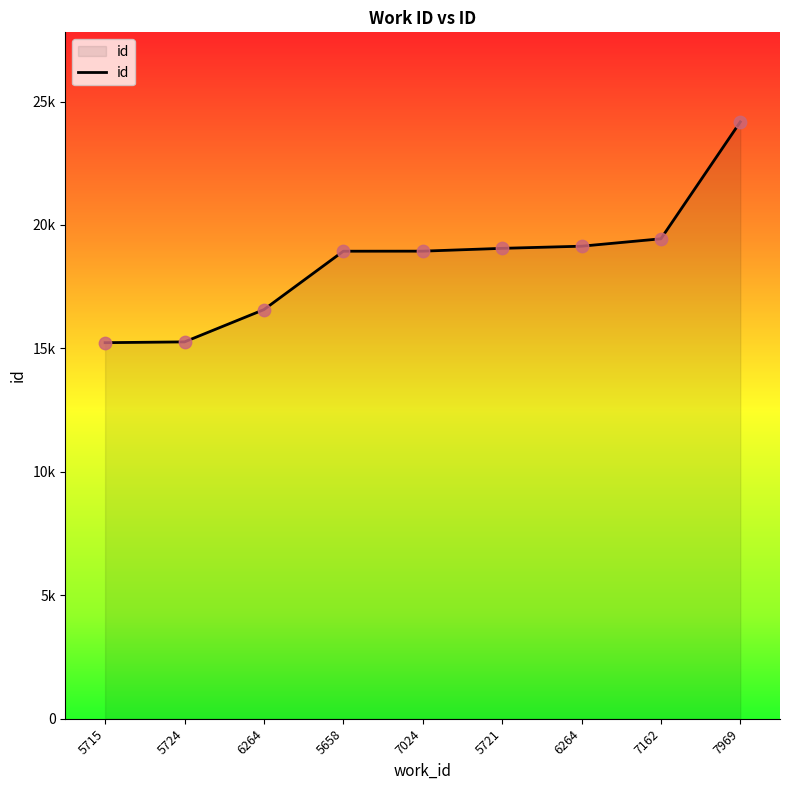

Which has a higher value, 7162 or 7969?

7969